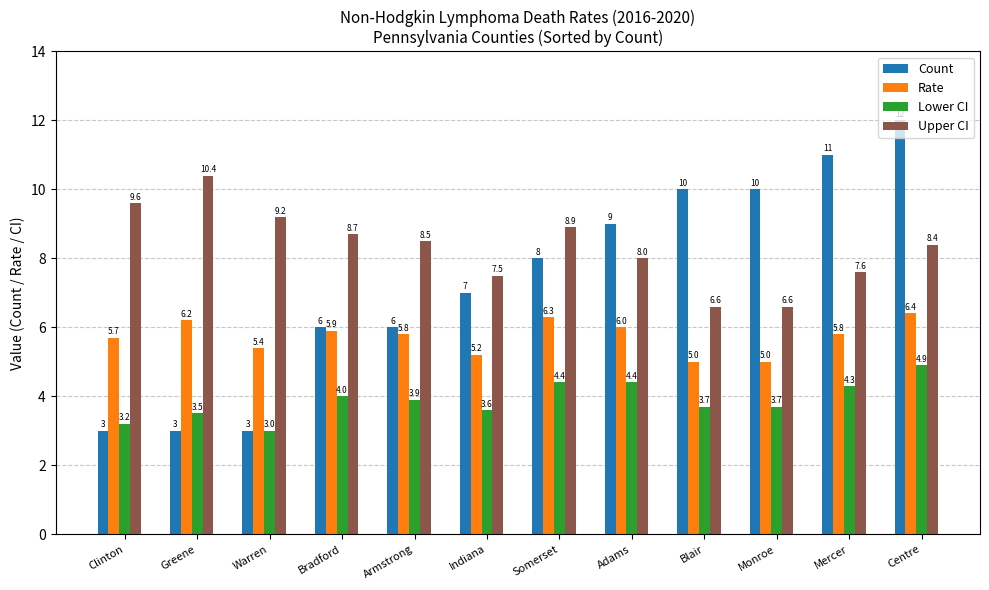

Rank the series at Greene from highest to lowest value.

Upper CI, Rate, Lower CI, Count